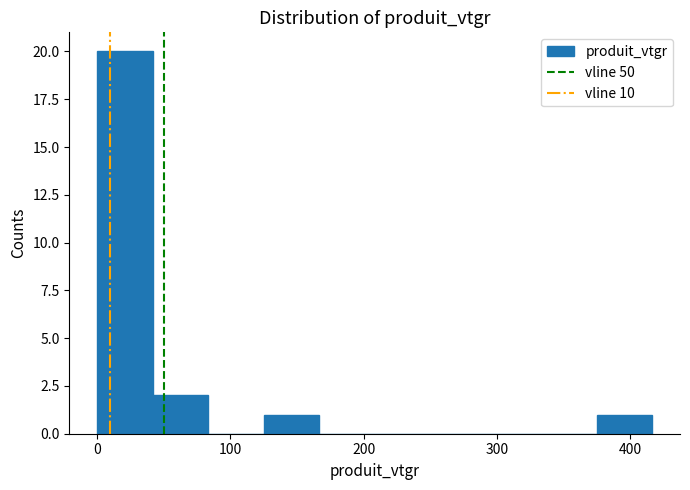

Reading left to right, transcribe this chart: for each bar, give the range it covers on the x-axis and its height. Neither the bar edges nor the heights are printed on the chart, so give them approximately, as read against the axes.

0 to 40: 20
40 to 80: 2
80 to 130: 0
130 to 170: 1
170 to 210: 0
210 to 250: 0
250 to 290: 0
290 to 330: 0
330 to 370: 0
370 to 420: 1